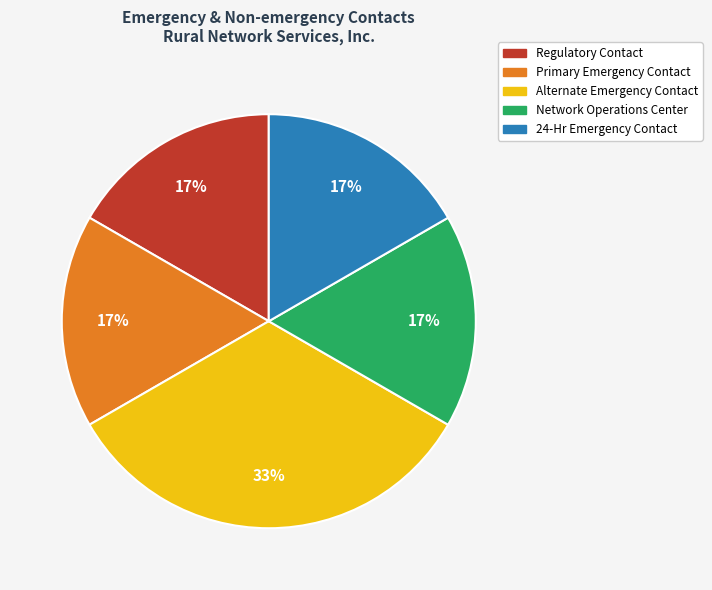

Is there any slice that represents more than half of the pie?

No